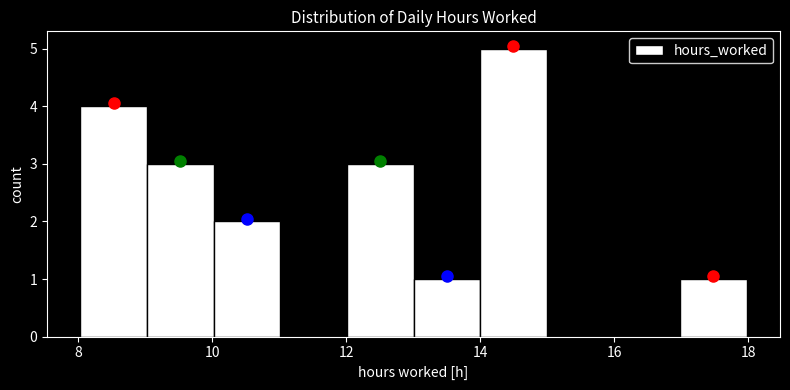

Reading left to right, transcribe this chart: for each bar, give the range it covers on the x-axis and its height. Neither the bar edges nor the heights are printed on the chart, so give them approximately, as read against the axes.

8 to 9: 4
9 to 10: 3
10 to 11: 2
11 to 12: 0
12 to 13: 3
13 to 14: 1
14 to 15: 5
15 to 16: 0
16 to 17: 0
17 to 18: 1